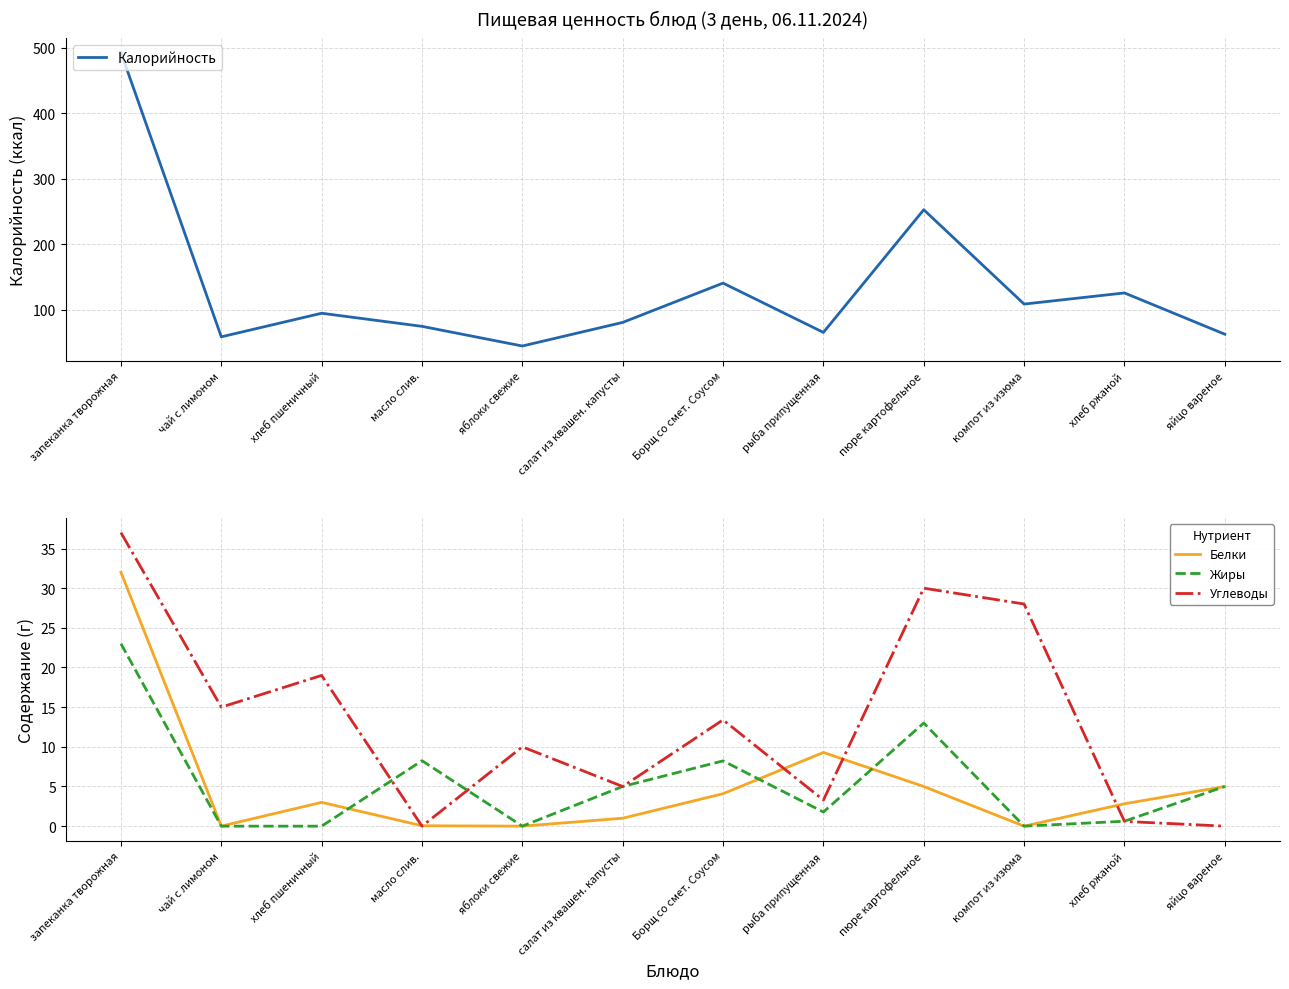

Which category has the highest value across all series?

запеканка творожная